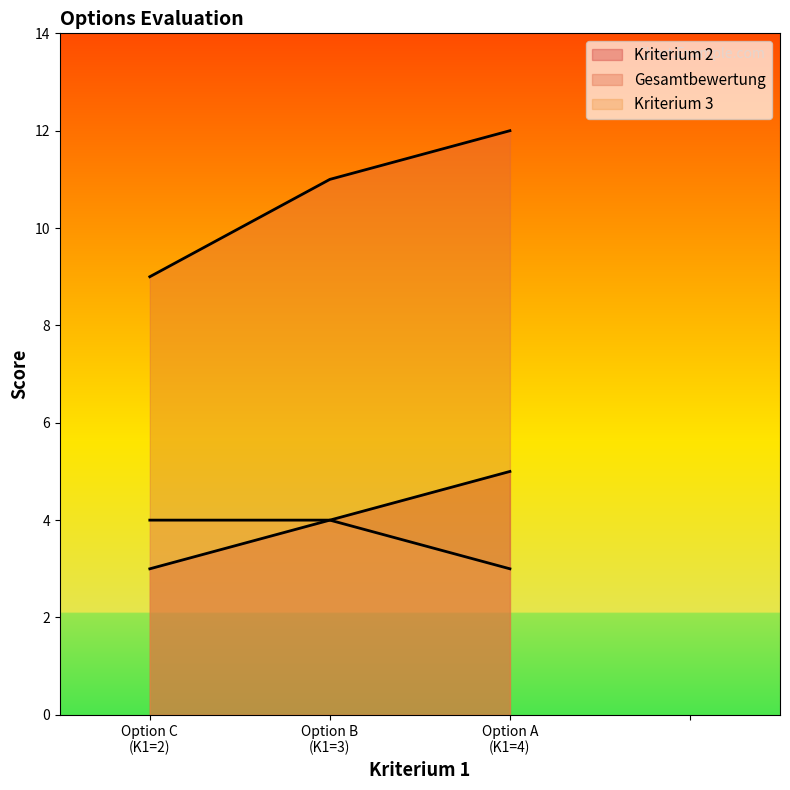

How many lines are shown in the chart?

3